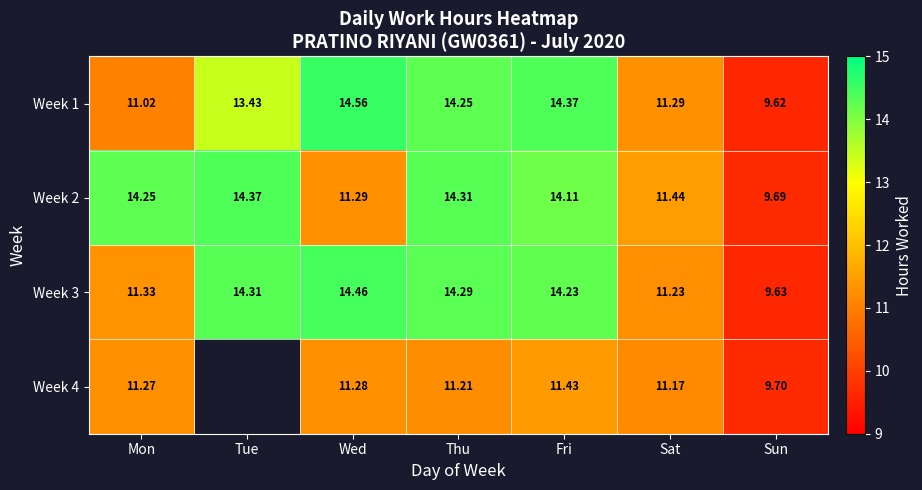

The Week 4 series shows 11.3 at Wed. True or false?

True